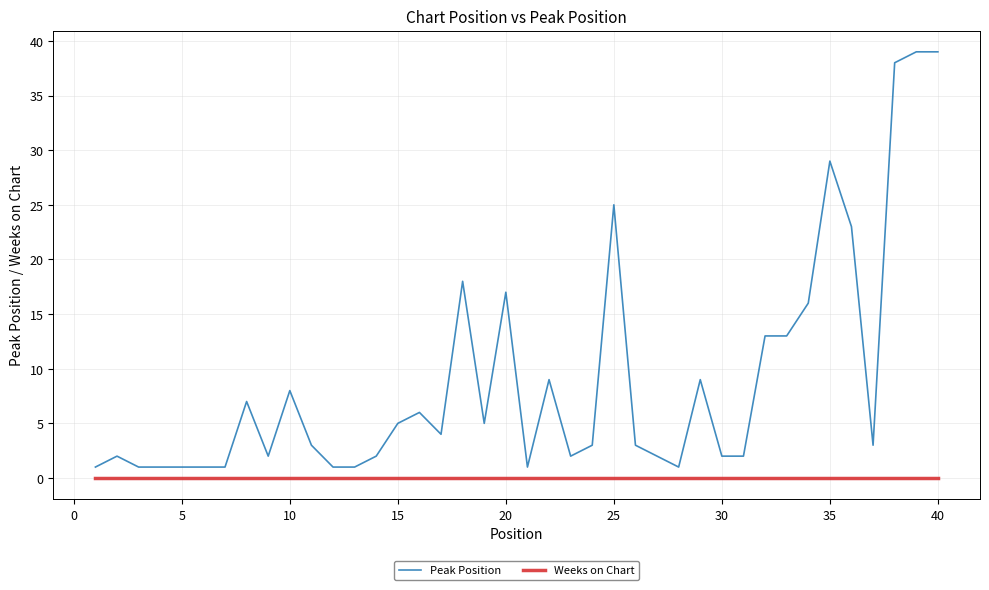

What is the difference between the maximum and minimum values in the Peak Position series?

38